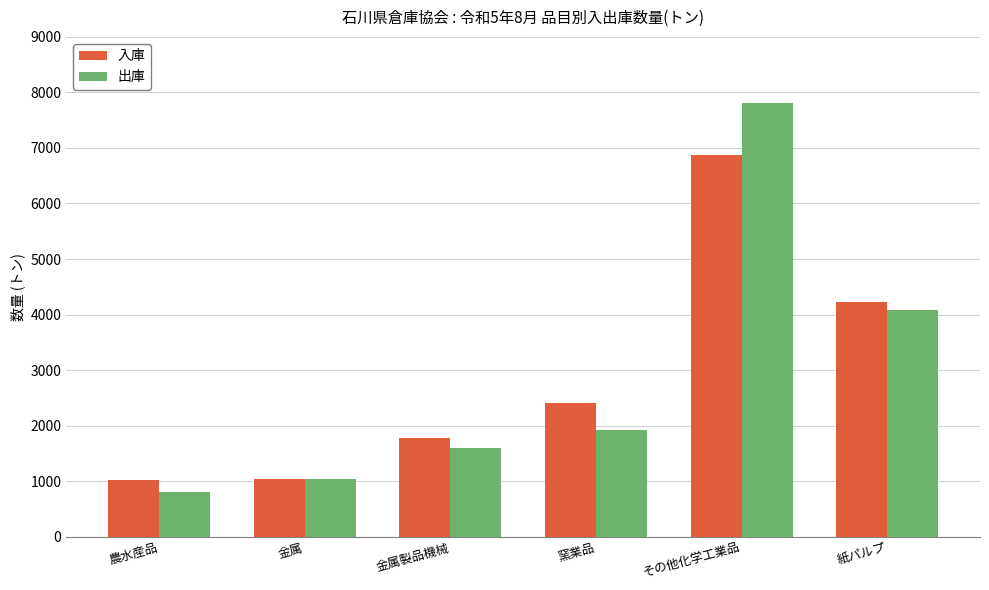

Rank the series by their maximum value, from highest to lowest.

出庫, 入庫